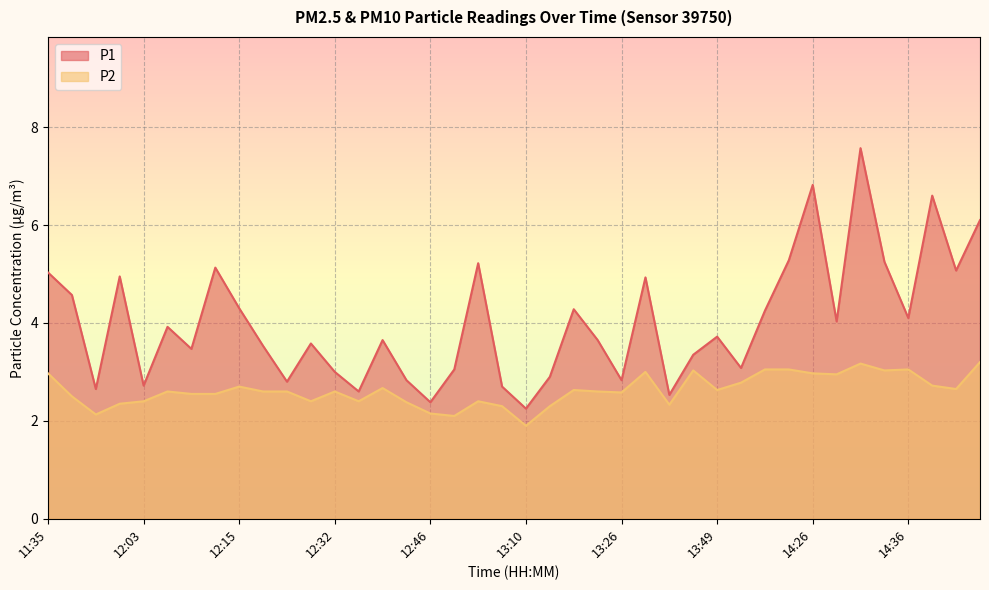

How many series are shown in this chart?

2